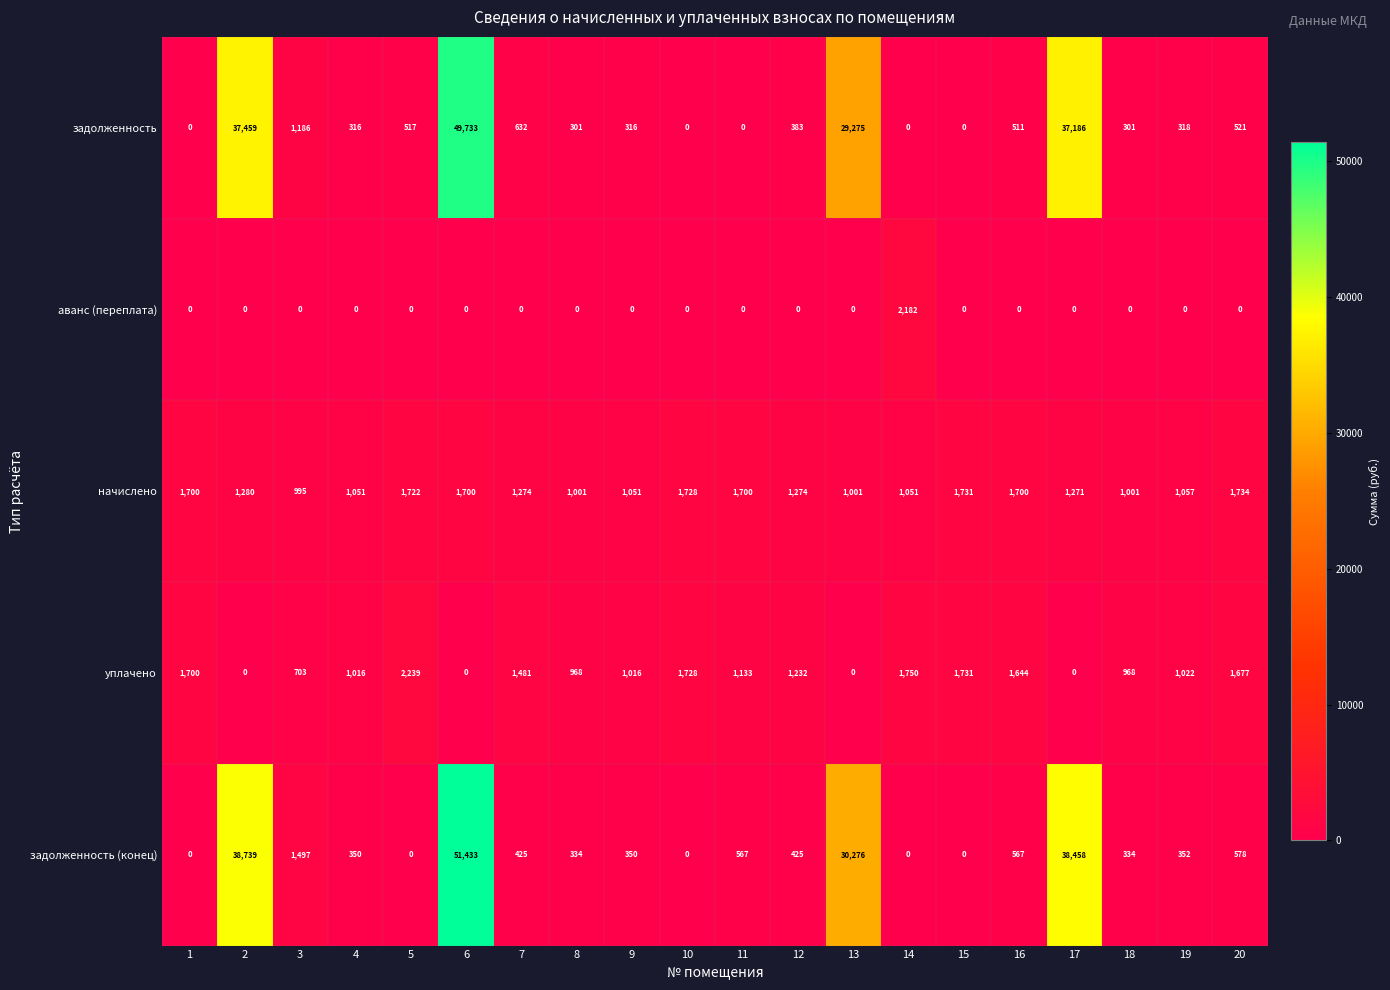

Which series has the widest spread of values?

задолженность (конец)